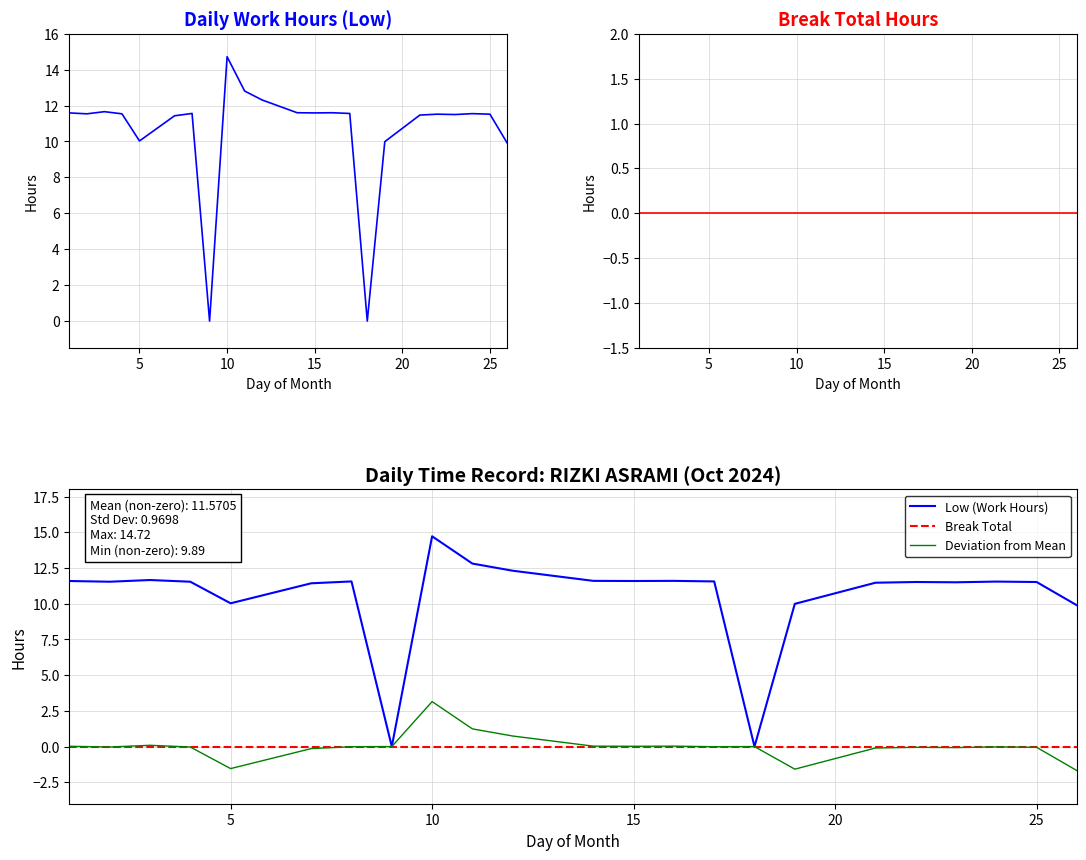

Reading left to right, list all the values displayed in this chart.

Low (Work Hours): 11.6	11.5	11.7	11.5	10.0	11.4	11.6	0.0	14.7	12.8	12.3	11.6	11.6	11.6	11.6	0.0	10.0	11.5	11.5	11.5	11.6	11.5	9.9
Break Total: 0.0	0.0	0.0	0.0	0.0	0.0	0.0	0.0	0.0	0.0	0.0	0.0	0.0	0.0	0.0	0.0	0.0	0.0	0.0	0.0	0.0	0.0	0.0
Deviation from Mean: 0.0	-0.0	0.1	-0.0	-1.5	-0.1	-0.0	0.0	3.1	1.2	0.7	0.0	0.0	0.0	-0.0	0.0	-1.6	-0.1	-0.1	-0.1	-0.0	-0.1	-1.7